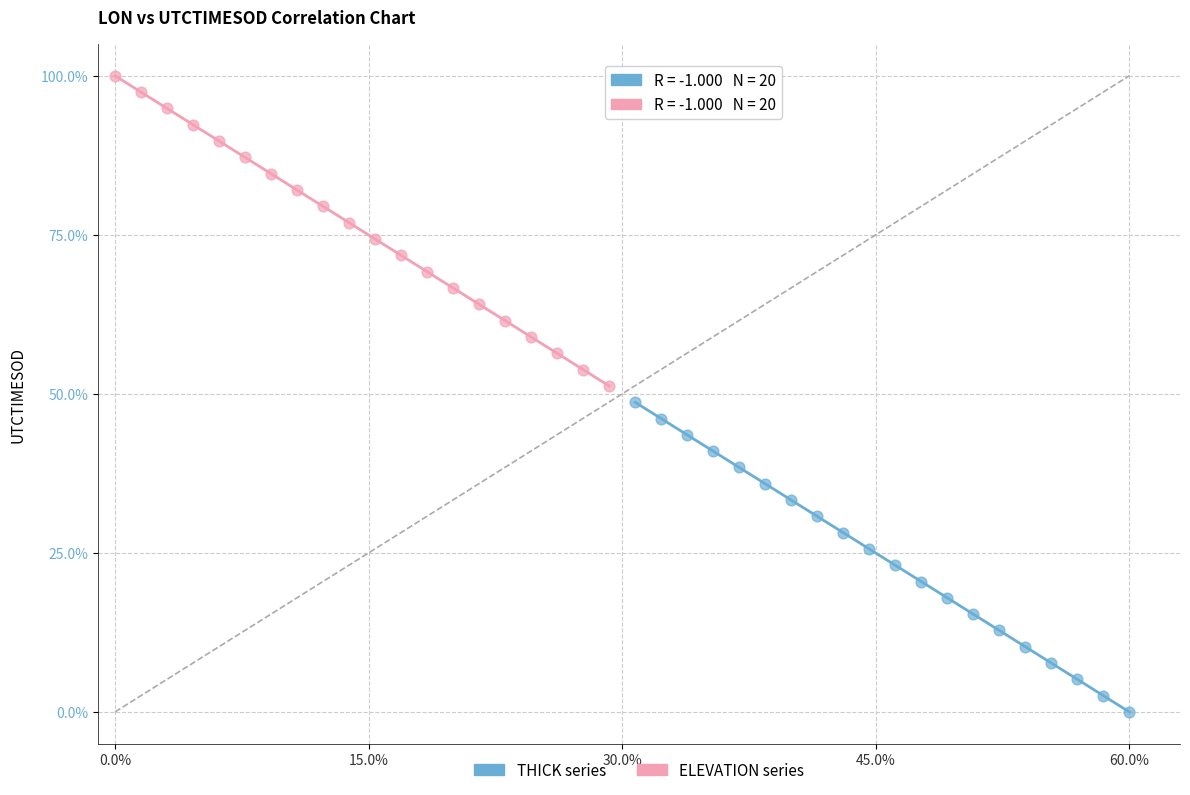

Which series has the largest Y range (max minus min)?

ELEVATION series